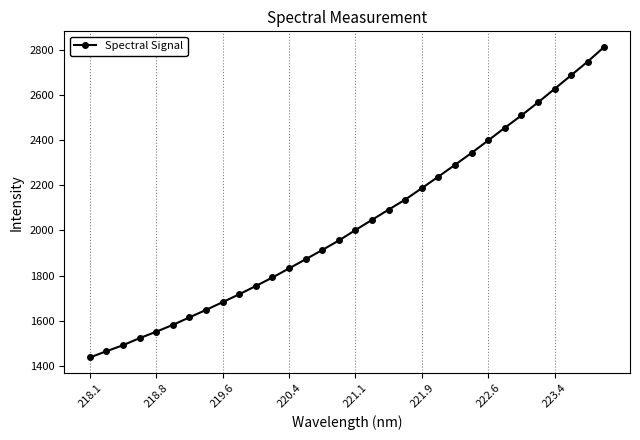

What is the maximum value shown in the chart?

2815.1